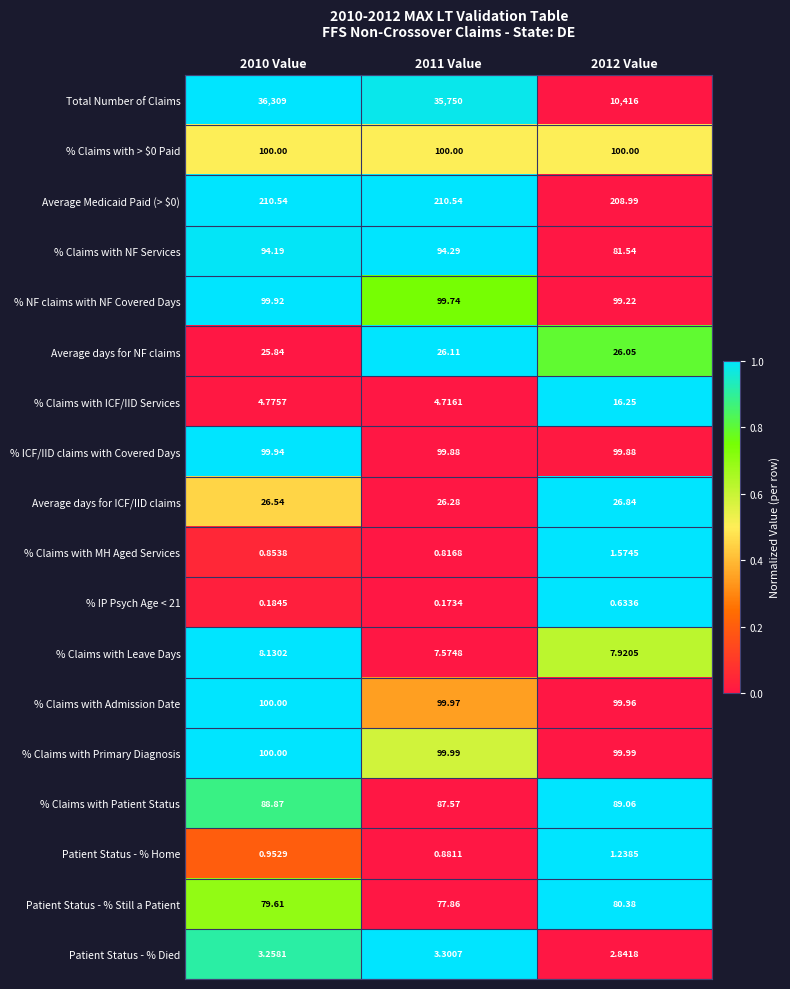

Which series has the widest spread of values?

Total Number of Claims